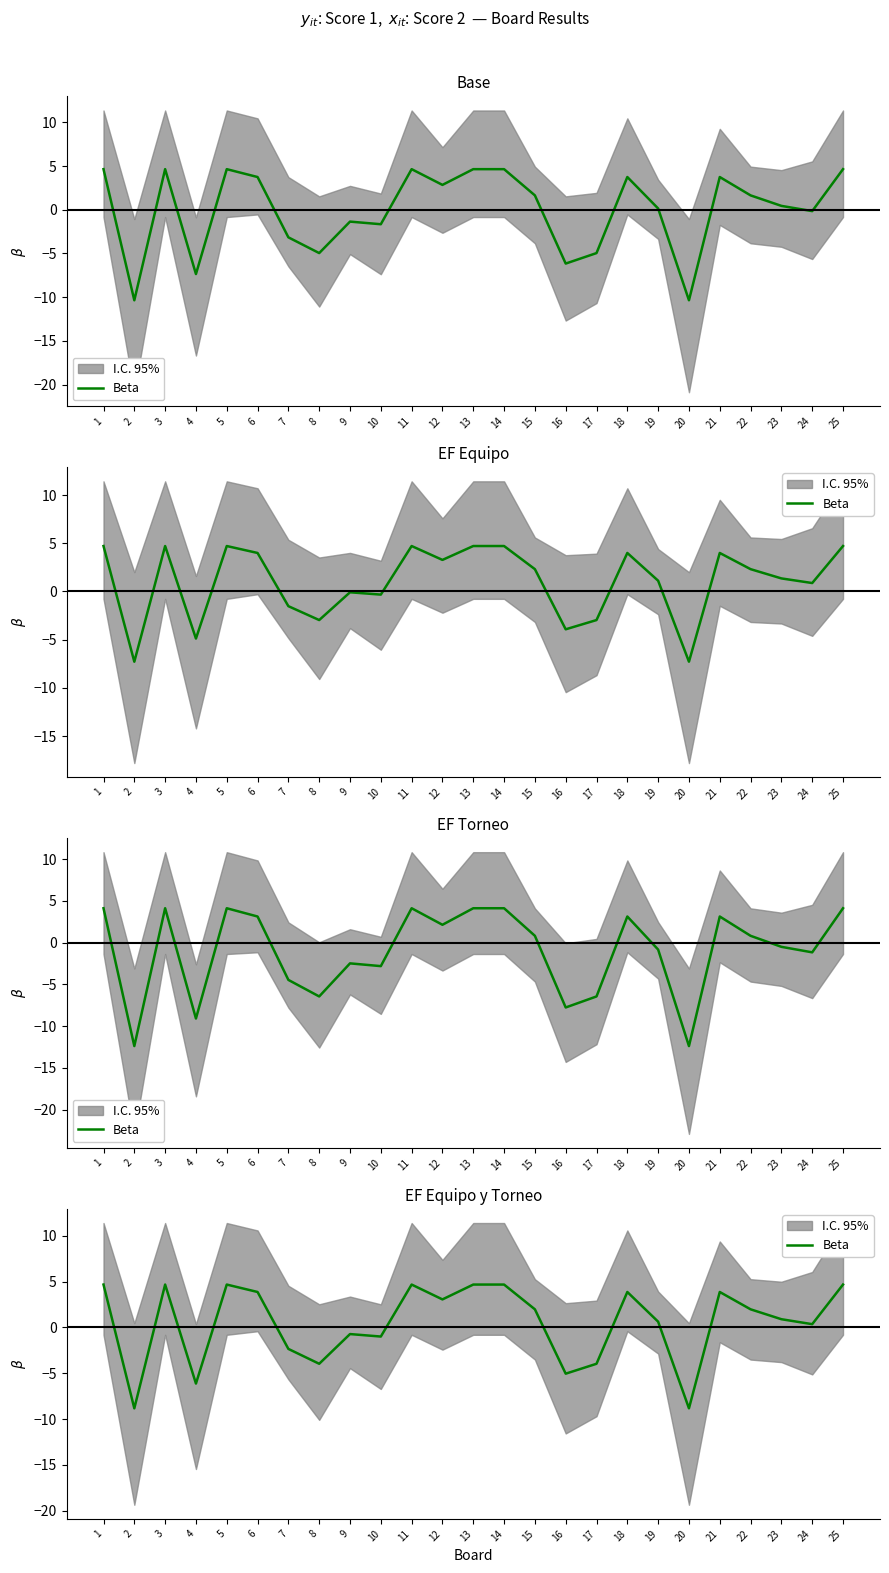

What is the difference between the second highest and second lowest values?

13.5